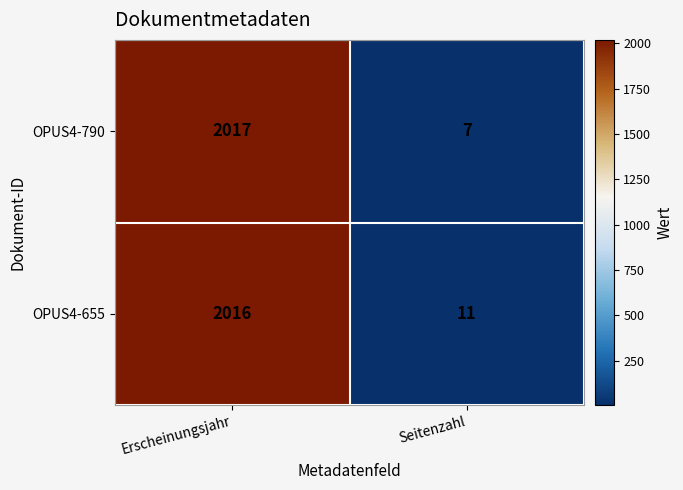

Reading left to right, transcribe all the data shown in this chart.

OPUS4-790: 2017	7
OPUS4-655: 2016	11